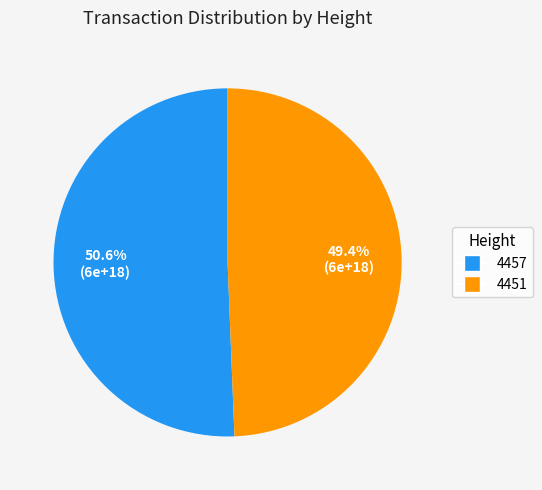

Combined, do 4457 and 4451 account for over 50%?

Yes